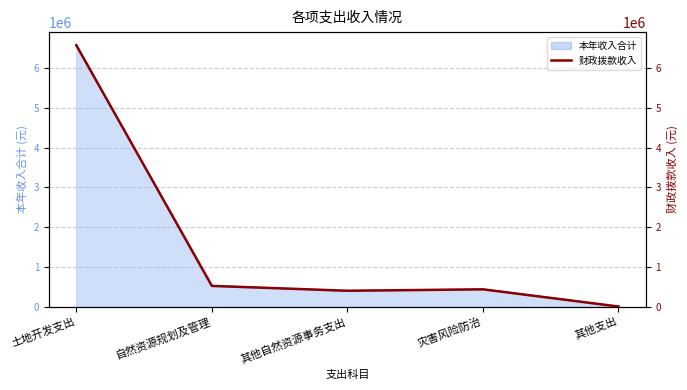

Reading left to right, list all the values displayed in this chart.

6574271.0	522394.8	399929.0	436216.5	3600.0